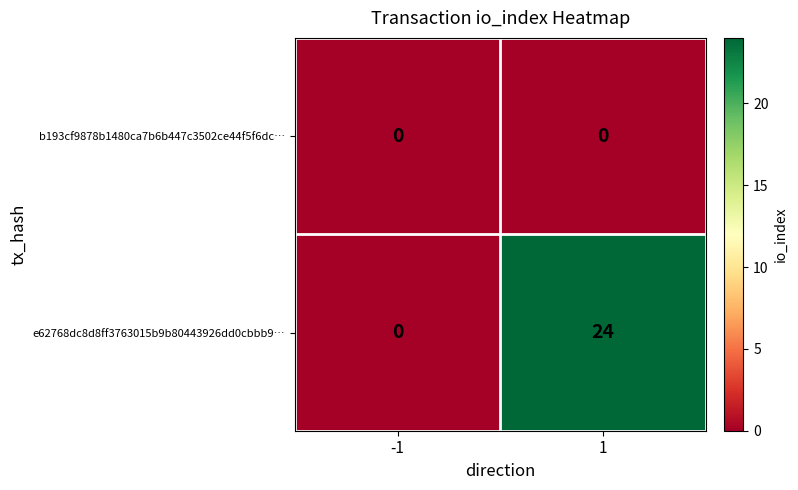

Which series has the widest spread of values?

e62768dc8d8ff3763015b9b80443926dd0cbbb9…